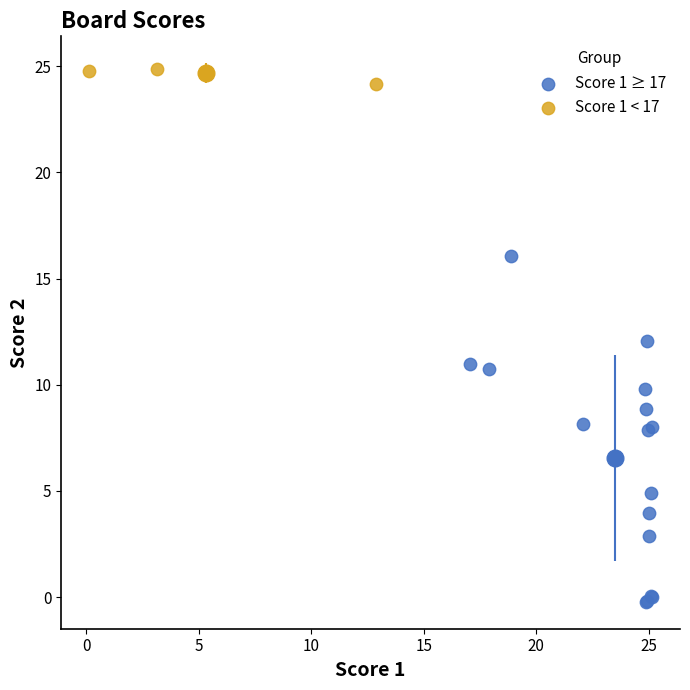

Which series has the largest Y range (max minus min)?

Score 1 ≥ 17